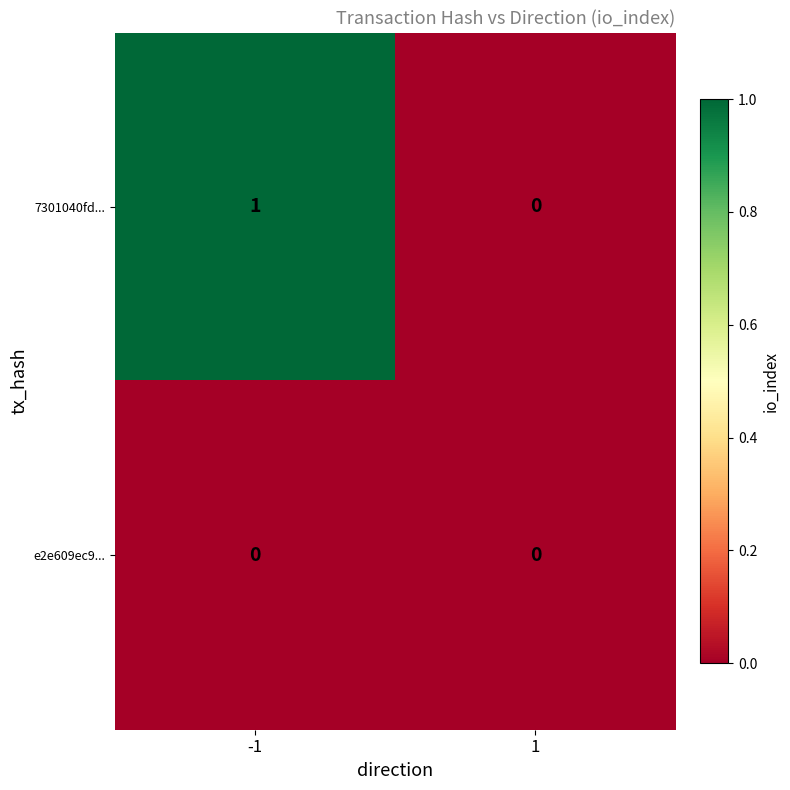

List the series in order of their overall mean, highest first.

7301040fd..., e2e609ec9...